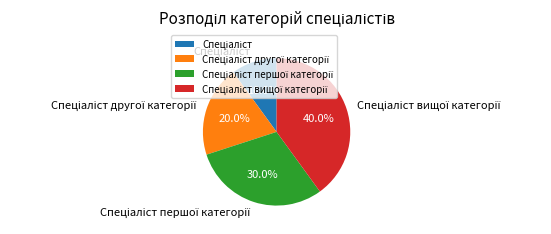

Does any single category account for the majority?

No